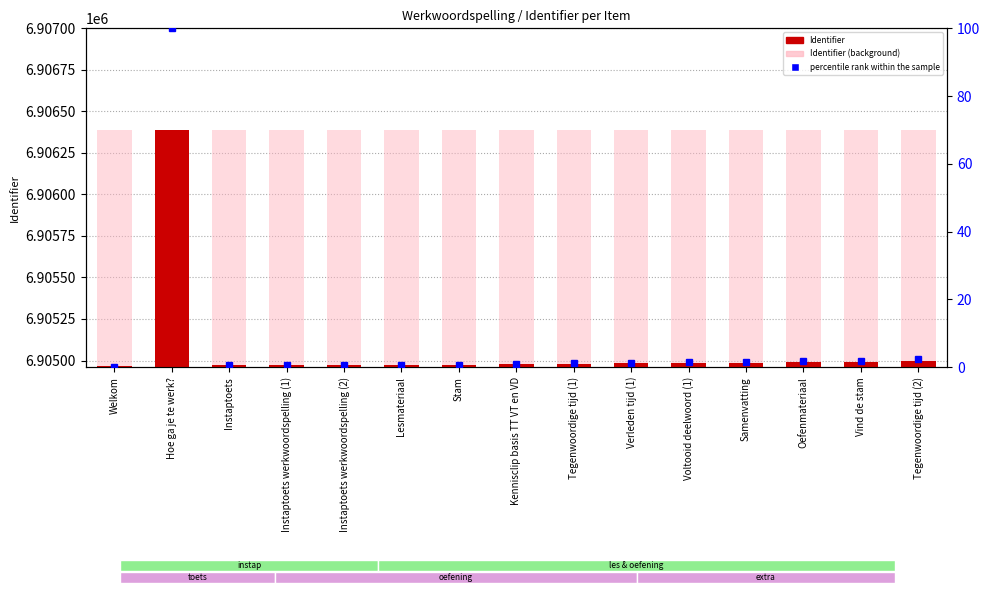

Reading left to right, what are all the values shown in this chart?

Identifier: 6904964.0	6906385.0	6904971.0	6904972.0	6904973.0	6904974.0	6904975.0	6904977.0	6904980.0	6904982.0	6904984.0	6904986.0	6904990.0	6904991.0	6904998.0
Identifier (background): 6906385.0	6906385.0	6906385.0	6906385.0	6906385.0	6906385.0	6906385.0	6906385.0	6906385.0	6906385.0	6906385.0	6906385.0	6906385.0	6906385.0	6906385.0
percentile rank within the sample: 0.0	100.0	0.5	0.6	0.6	0.7	0.8	0.9	1.1	1.3	1.4	1.5	1.8	1.9	2.4